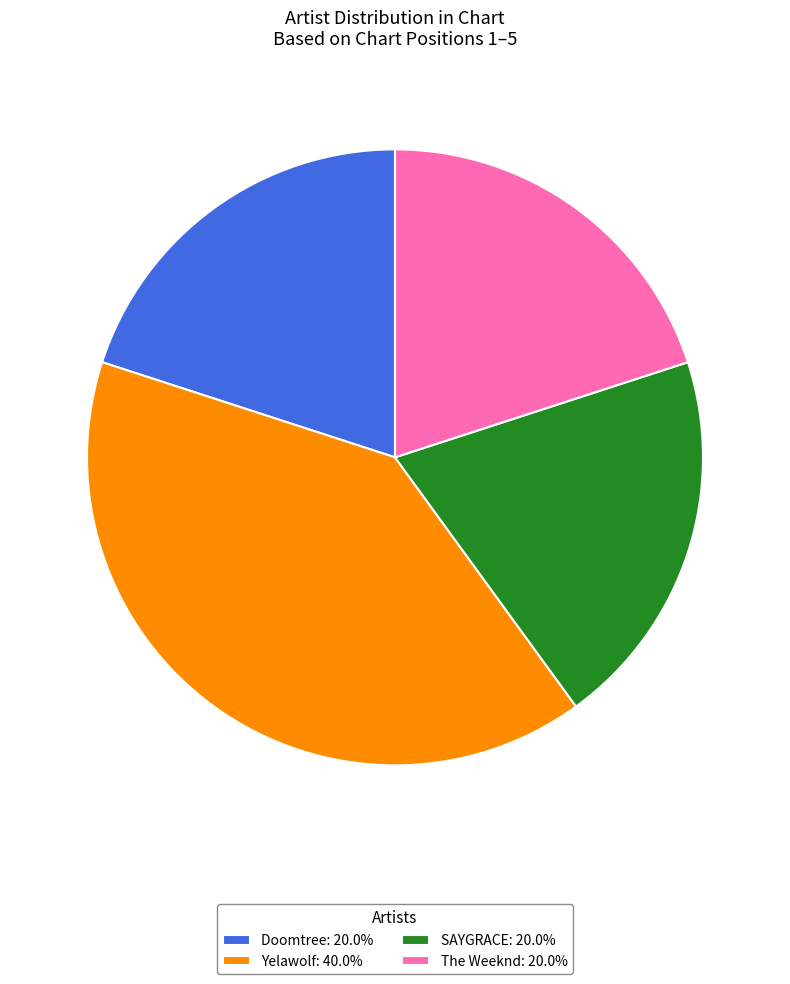

Combined, do Yelawolf: 40.0% and Doomtree: 20.0% account for over 50%?

Yes